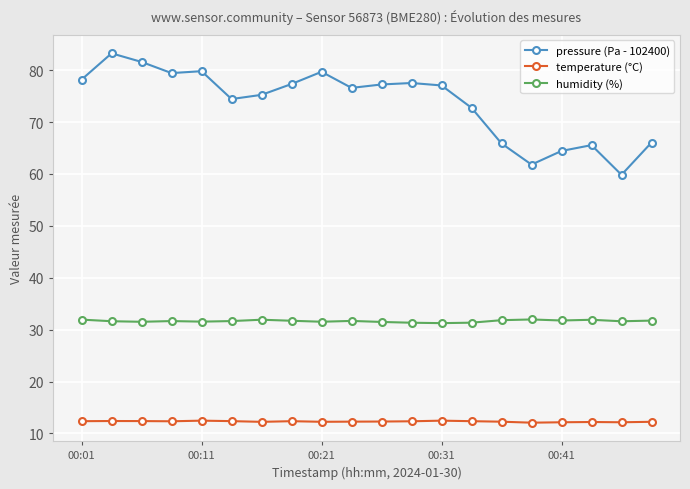

List the series in order of their overall mean, highest first.

pressure (Pa - 102400), humidity (%), temperature (°C)